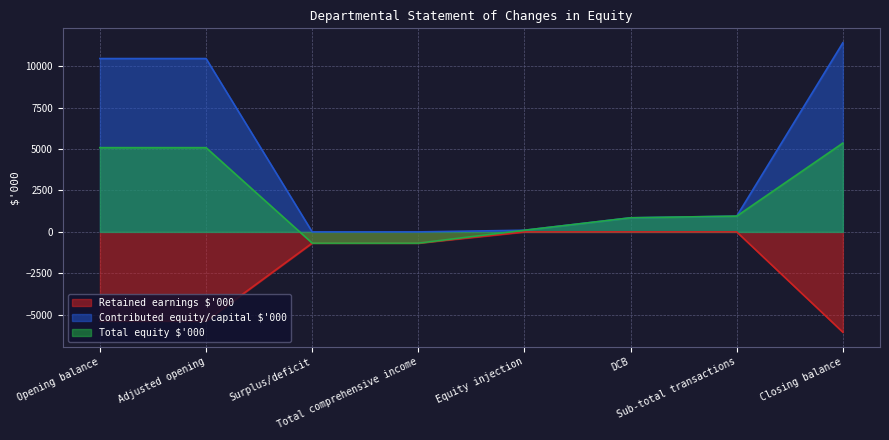

What is the difference between the Total equity $'000 values at Surplus/deficit and DCB?

1527